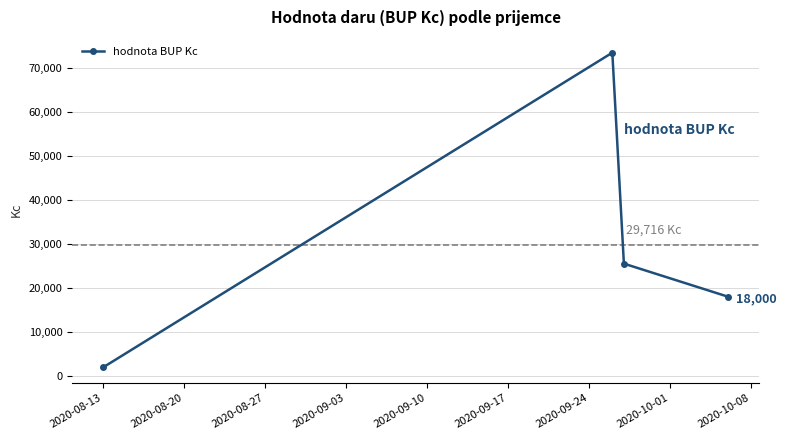

How many interior local peaks (higher than both neighbors) does the data have?

1